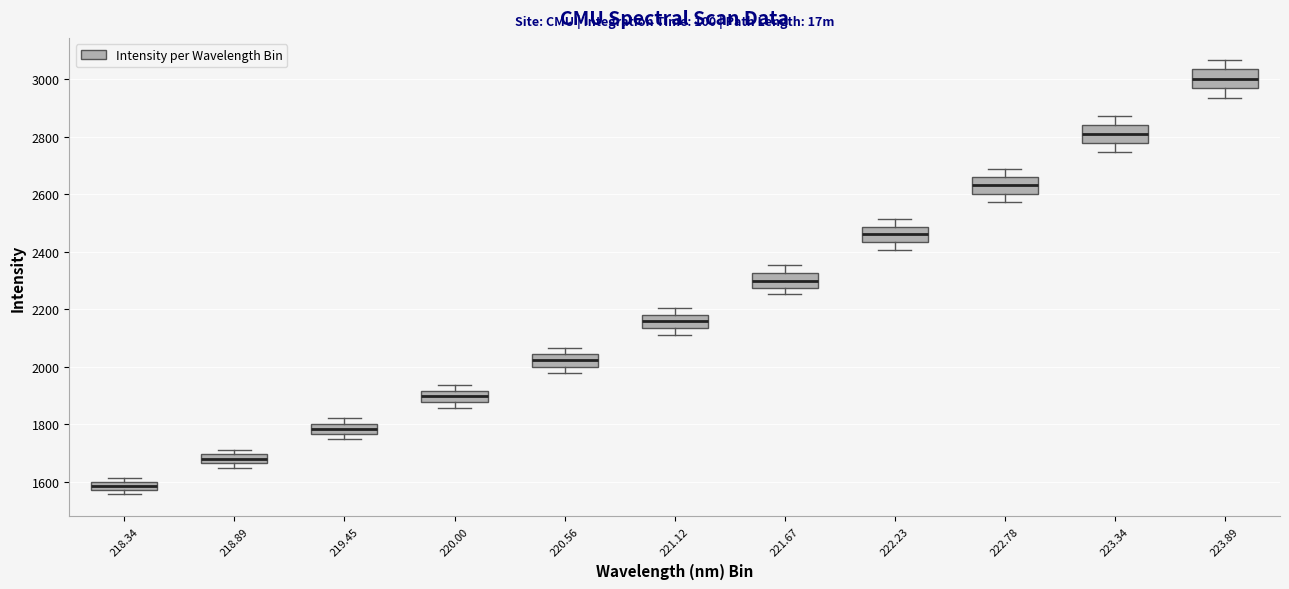

Where does the median line of the box at x = 221.67 sit on the y-axis? The values are not printed on the chart, so give them approximately, as read against the axis.

2300